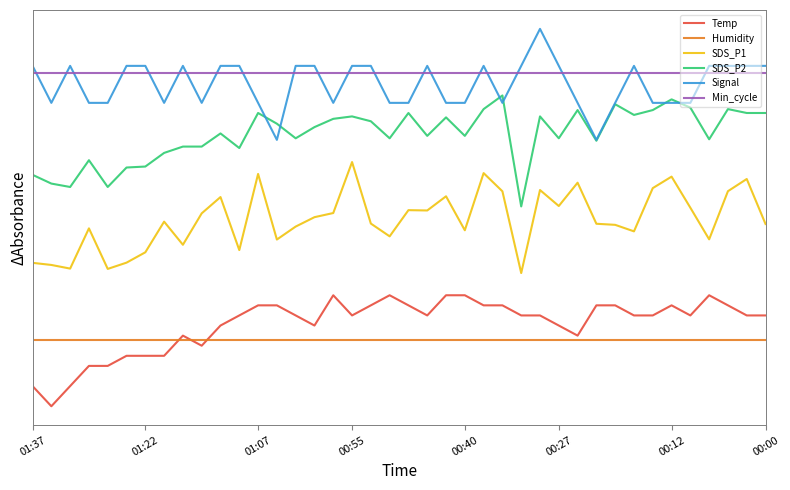

The SDS_P2 series shows 2.4 at 25. True or false?

True